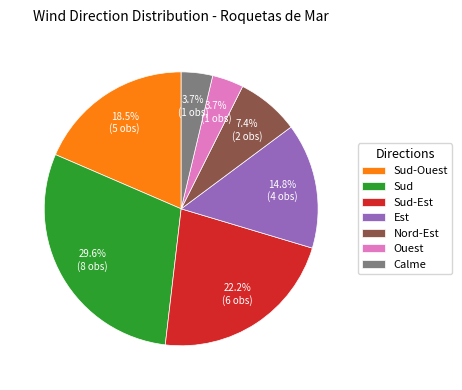

Approximately how many times larger is the value at Sud-Est compared to Sud?

0.8